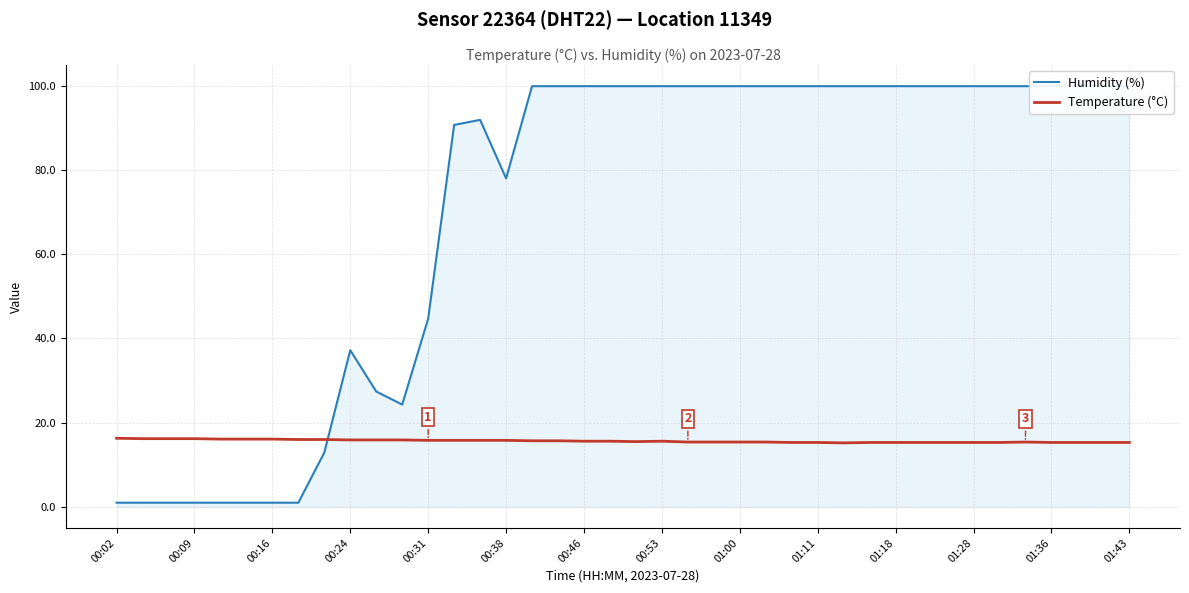

What is the minimum value for Temperature (°C)?

15.2